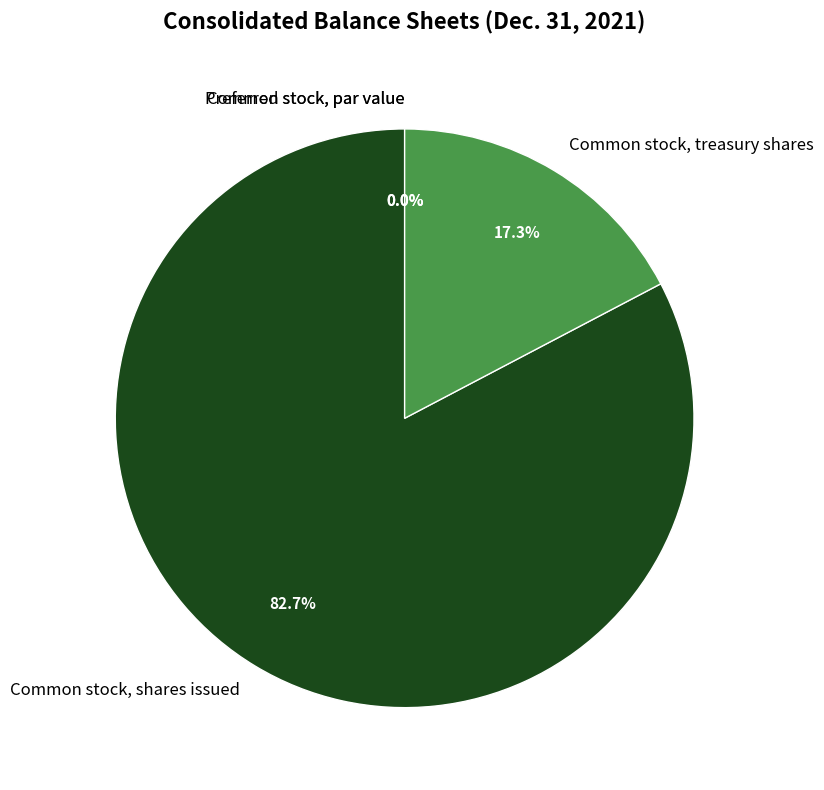

Is Common stock, shares issued the majority of the pie?

Yes